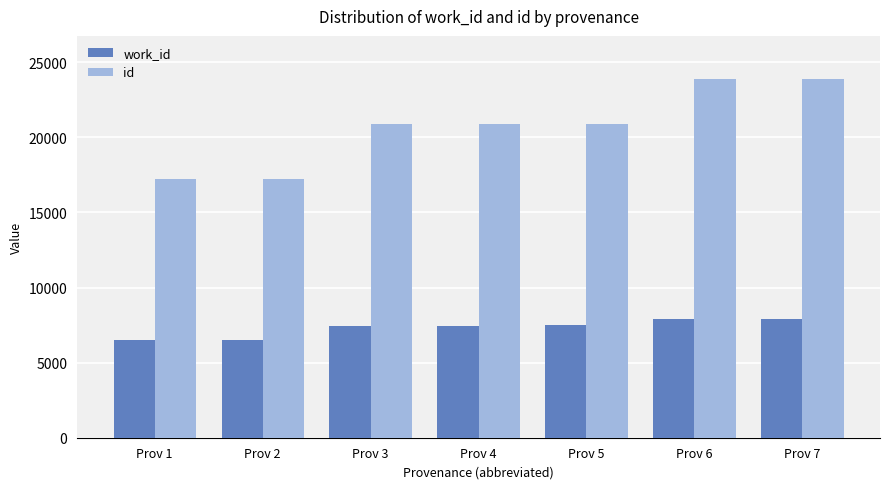

Which series has the largest range (max minus min)?

id